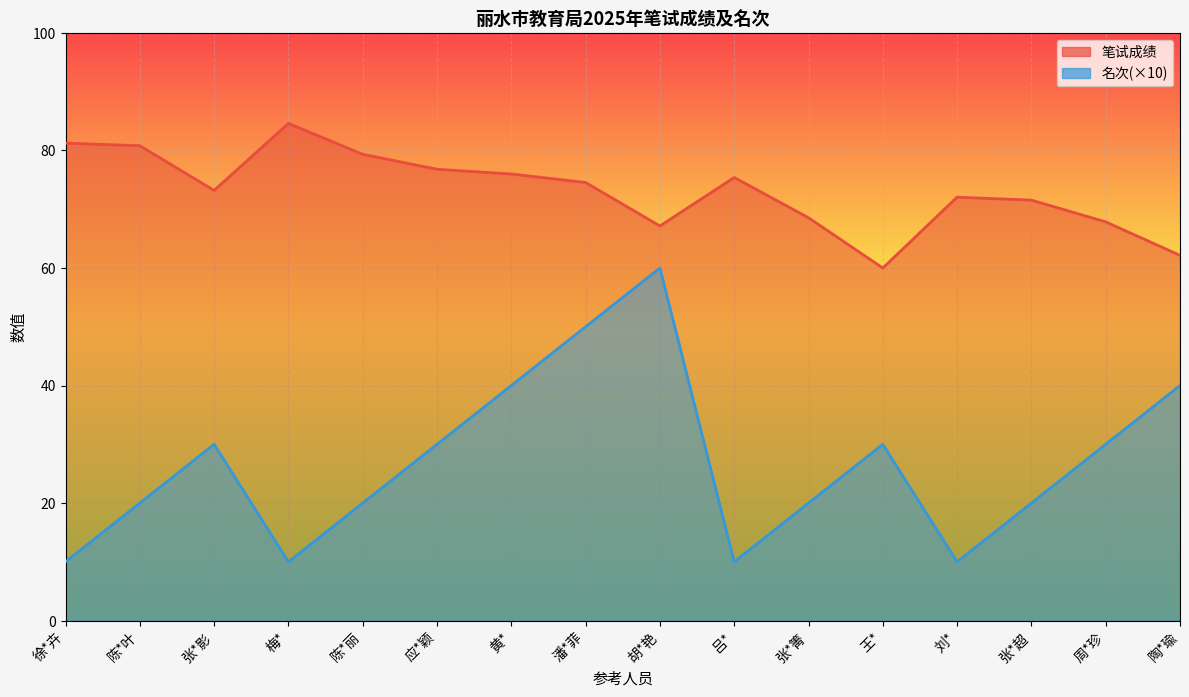

What is the value of the 笔试成绩 point at the 14th from the left?

71.5